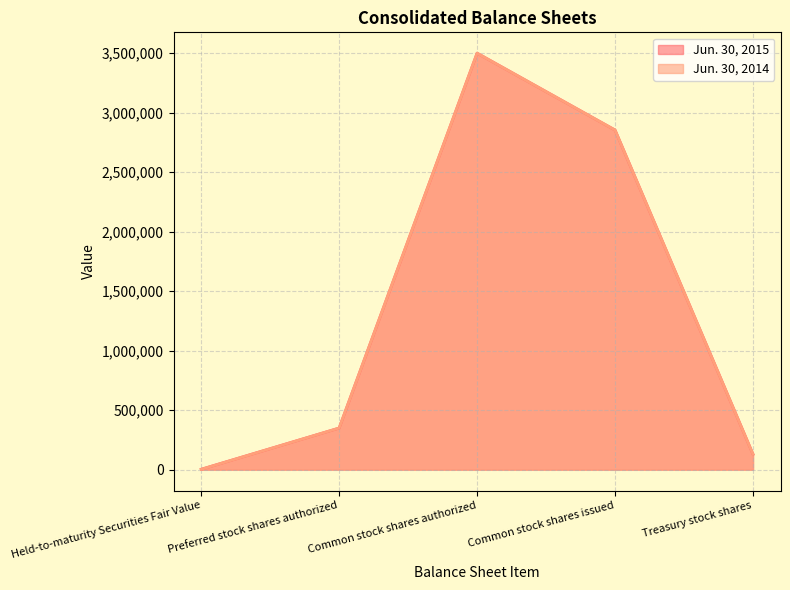

Read the Jun. 30, 2015 value at Preferred stock shares authorized, to the nearest 100.

350000